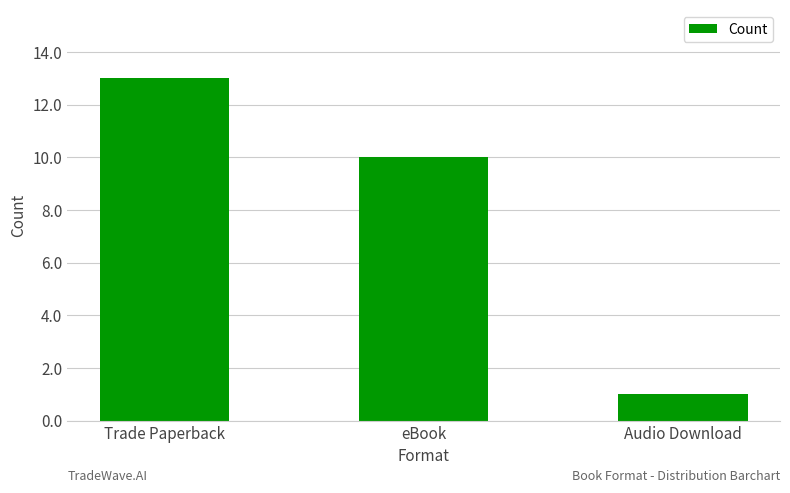

What value does the data have at Trade Paperback, to the nearest 5?

15